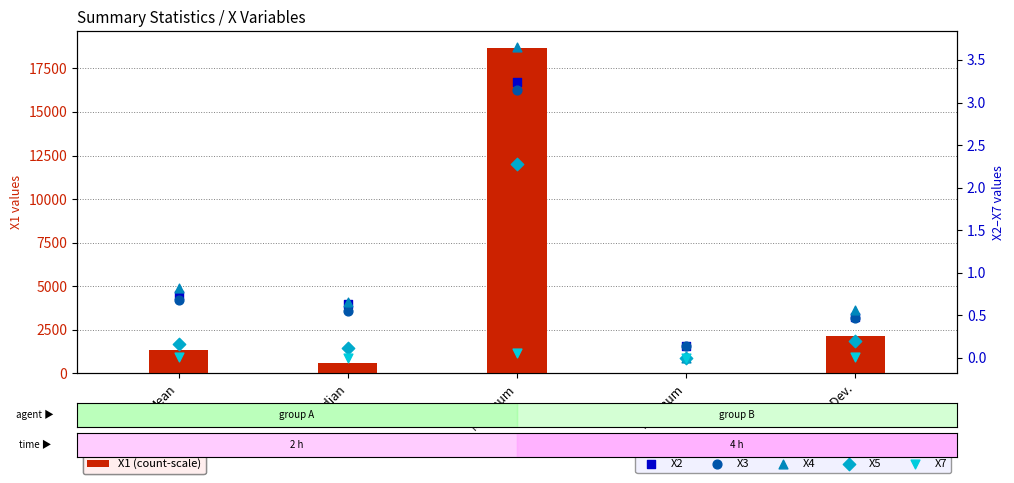

At which category is the sum across all series the highest?

Maximum